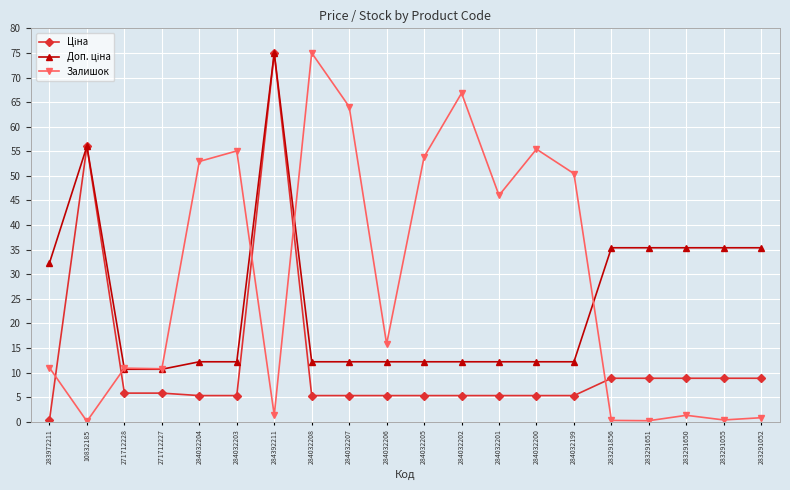

What is the total value across all series at 271712228?

27.4